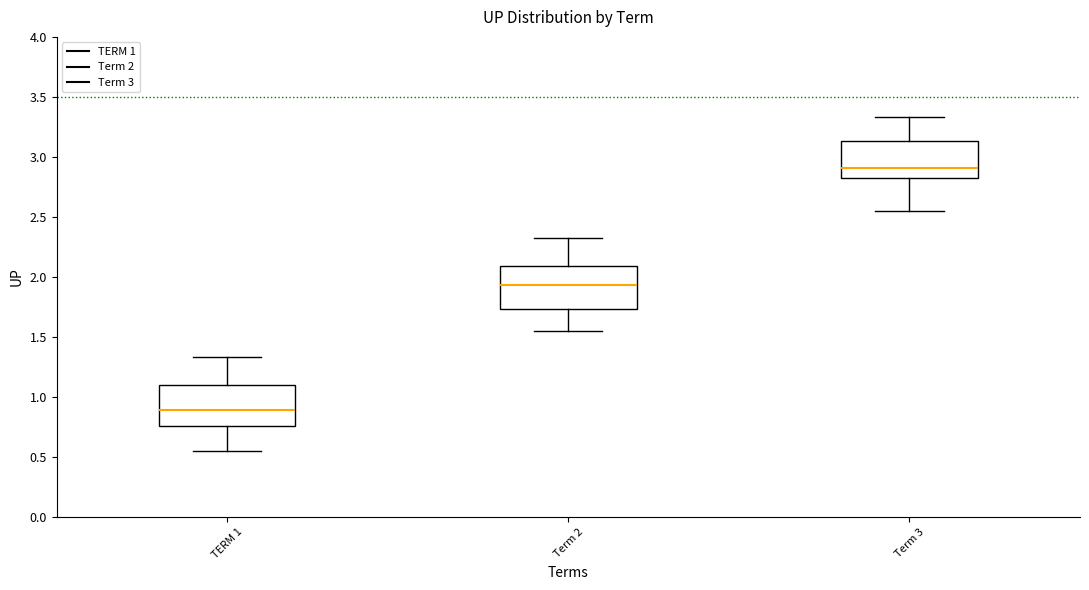

Where is the lower edge of the box for Term 2 on the y-axis? The values are not printed on the chart, so give them approximately, as read against the axis.

1.75